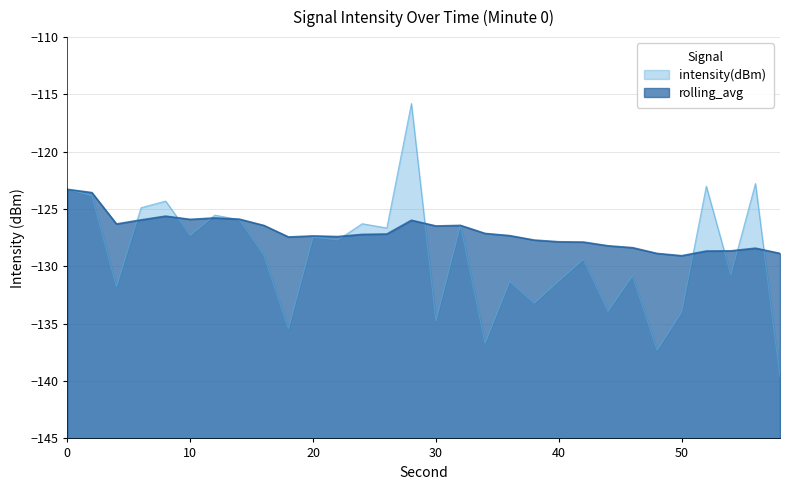

True or false: intensity(dBm) has a value of -85.6 at 44.

False